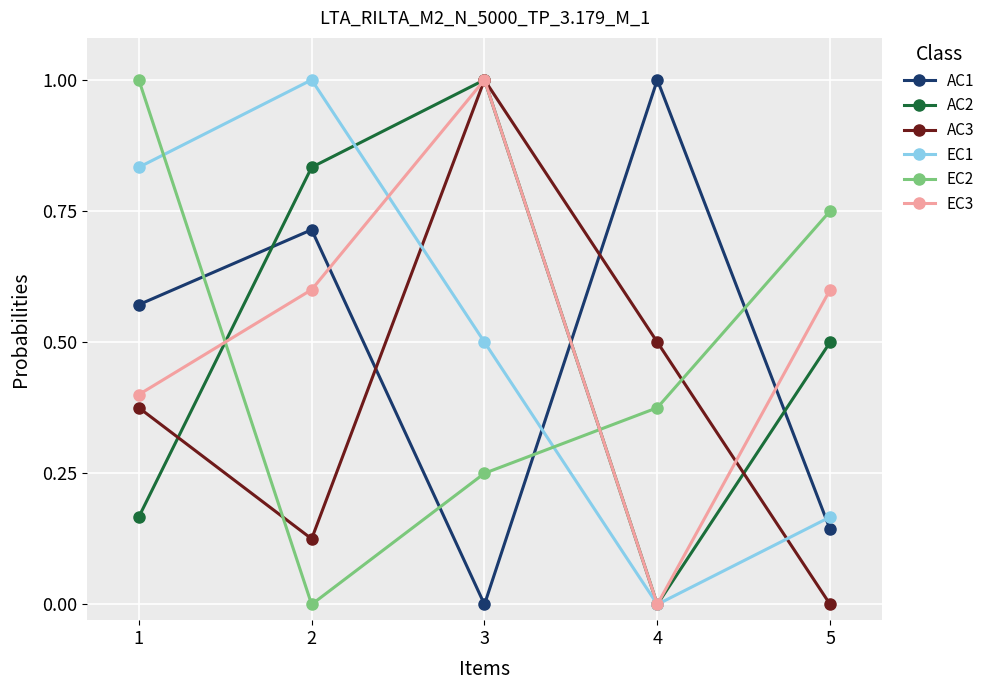

What is the spread (max minus min) of values at 2?

1.0